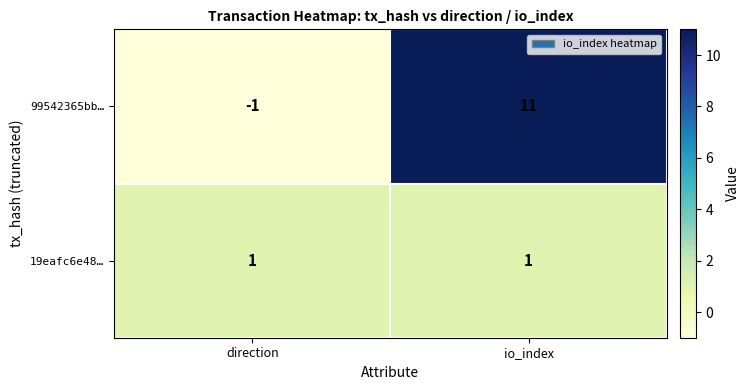

What is the smallest value displayed?

-1